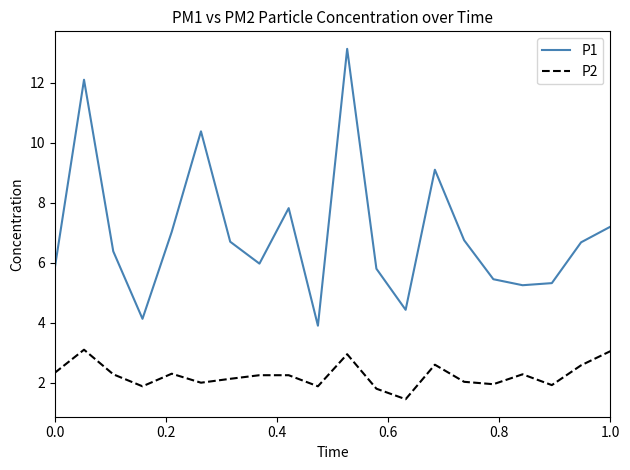

True or false: P2 and P1 cross at least once.

False